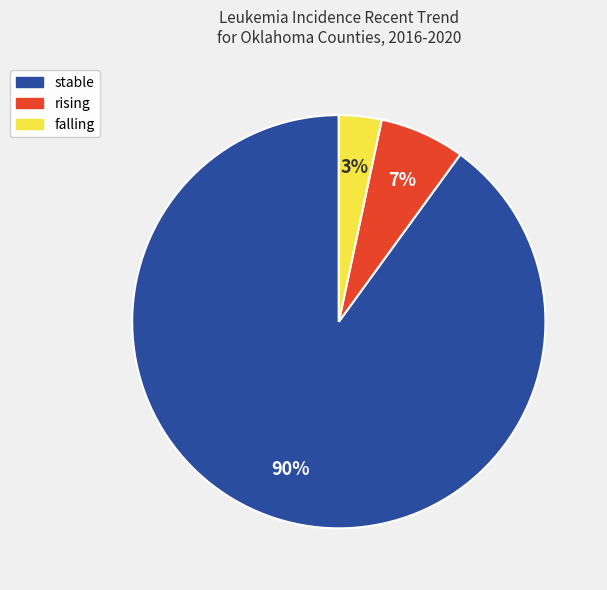

Is there a majority slice in this chart?

Yes